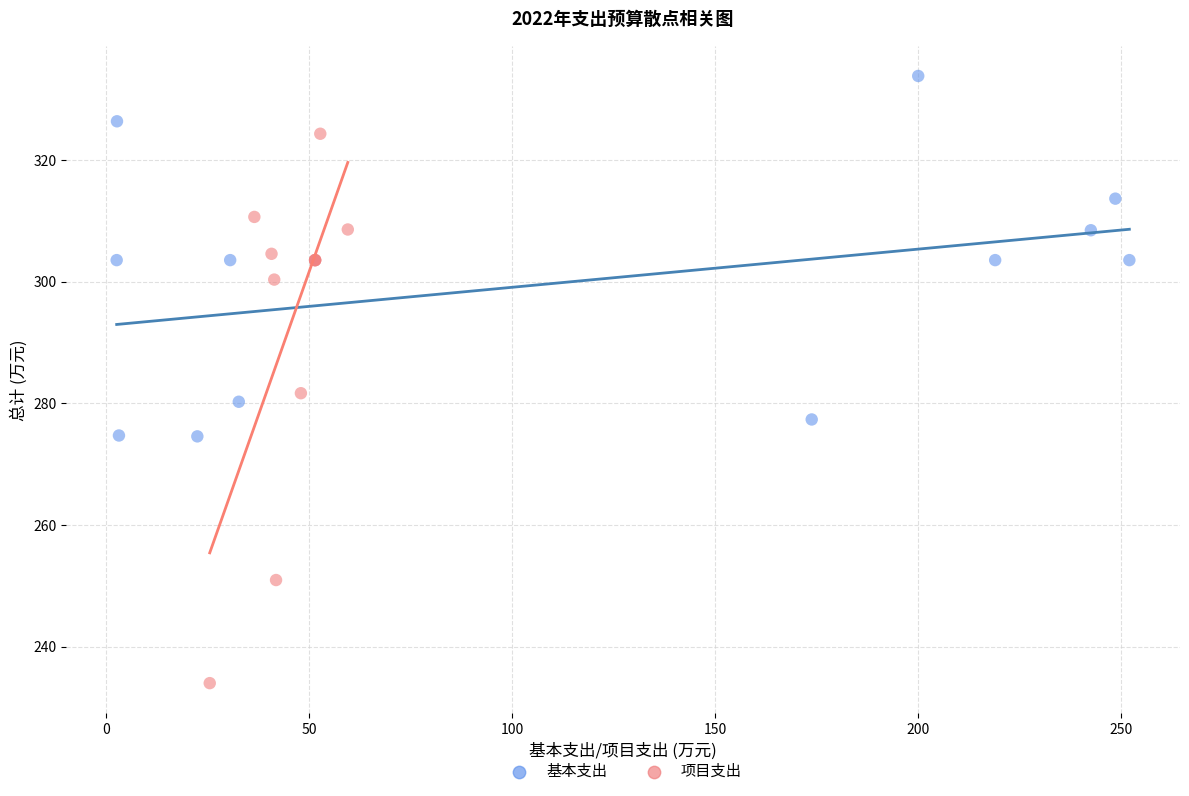

Which series has the widest spread of Y values?

项目支出